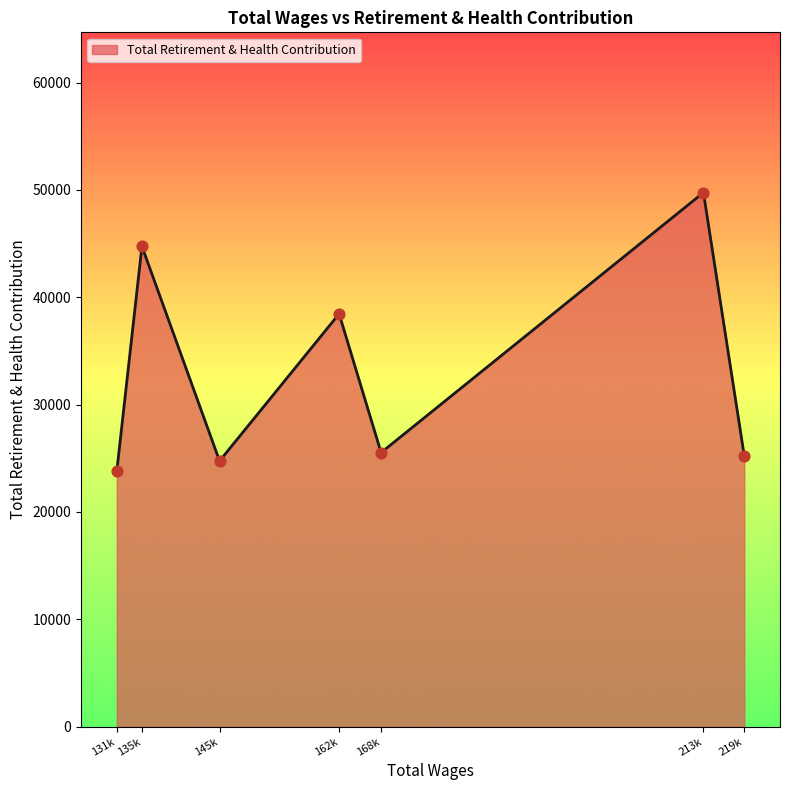

What is the change in value from 135k to 168k?

-19211